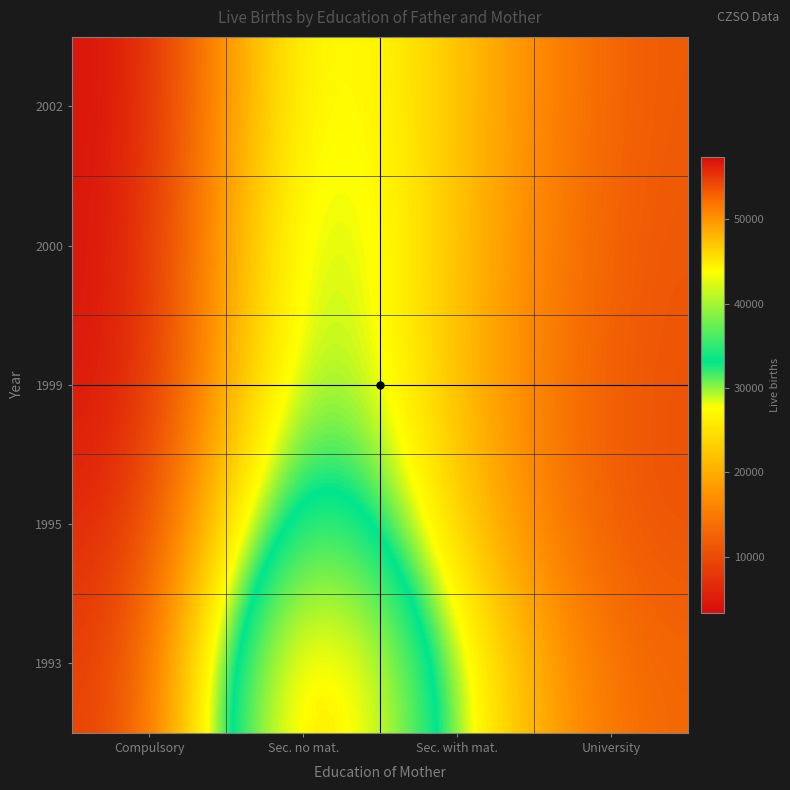

At which category is the sum across all series the highest?

Sec. no mat.